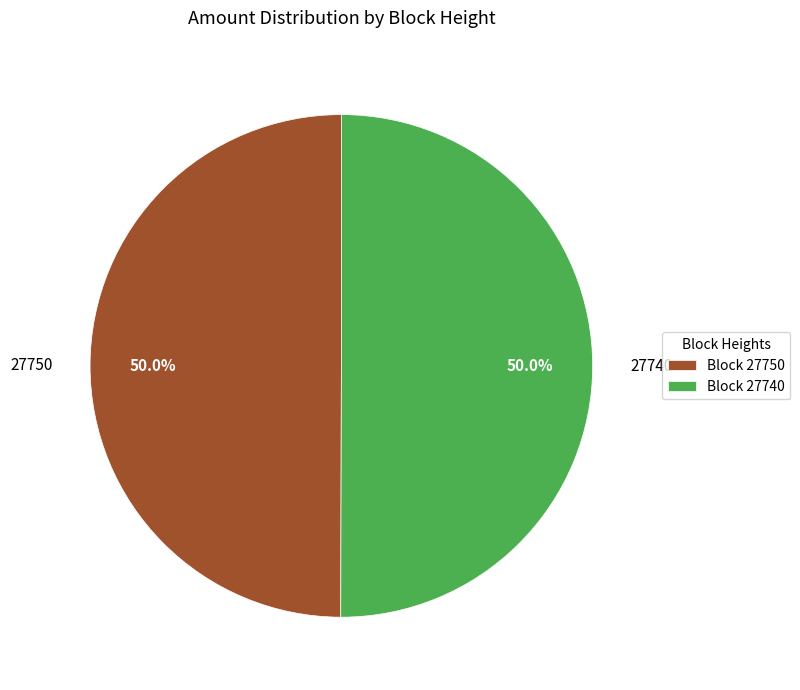

To the nearest percent, what is the average slice percentage?

50%